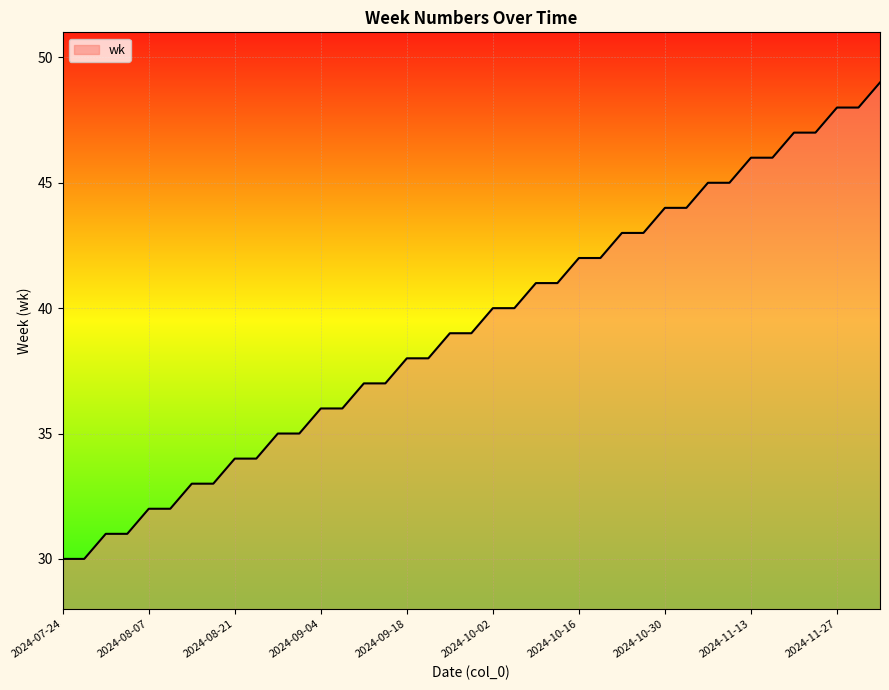

What is the greatest value displayed?

49